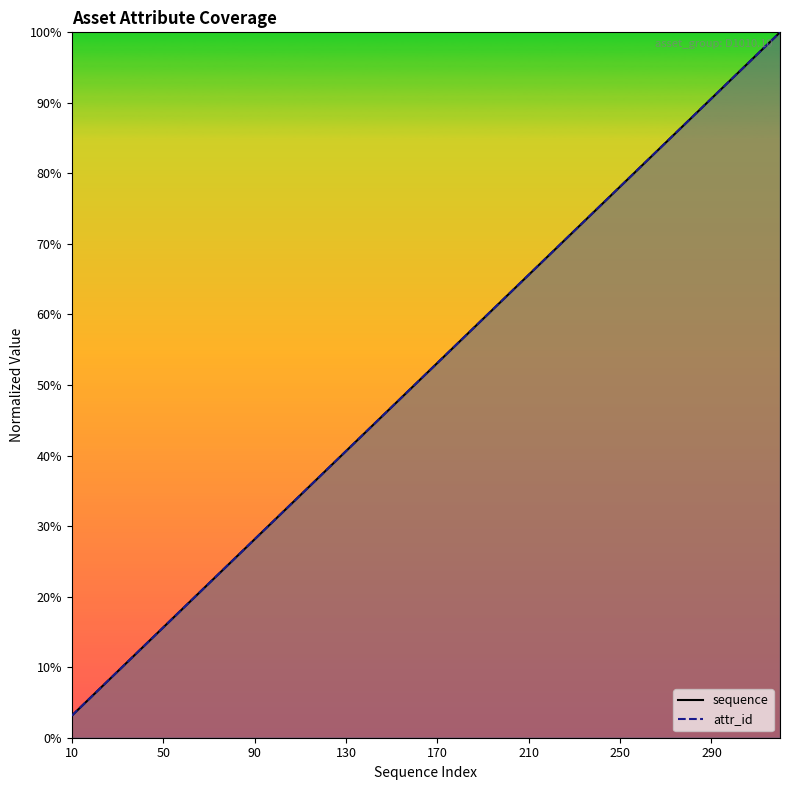

Which series changed the most between 90 and 17?

sequence